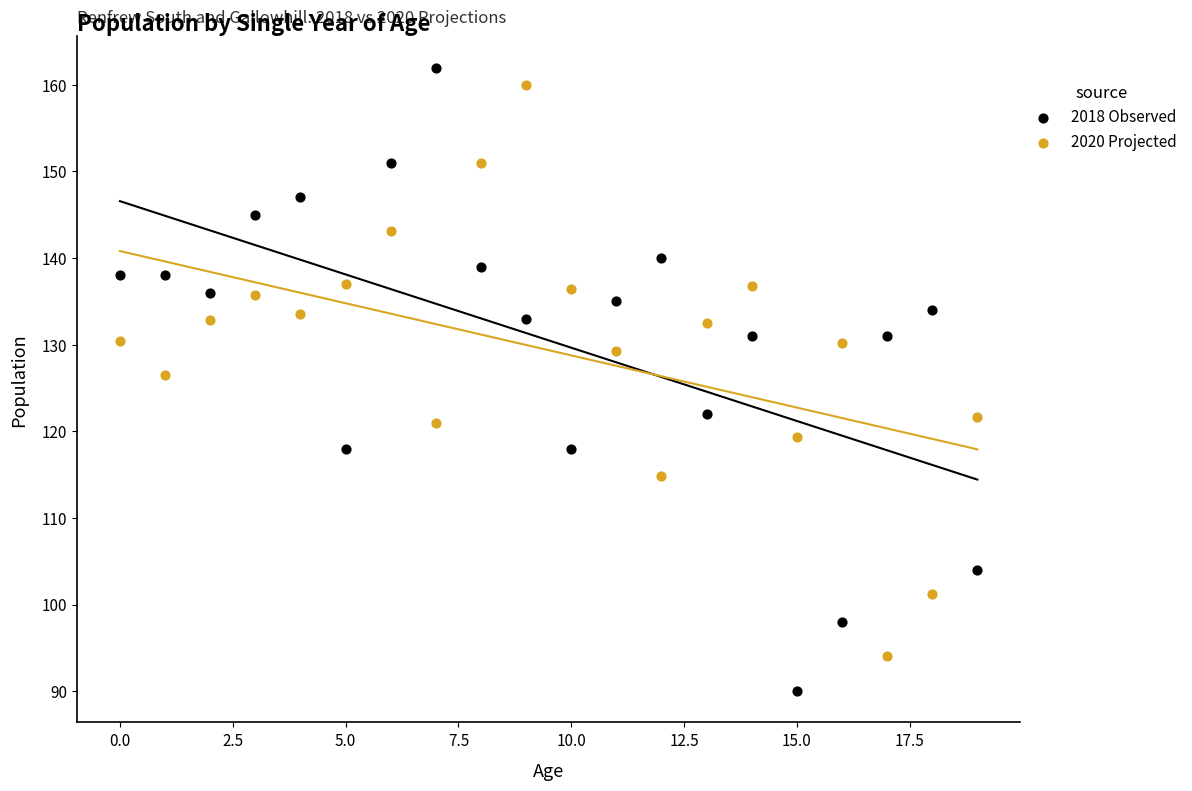

Across all data points, what is the range of Y values (max minus min)?

72.0